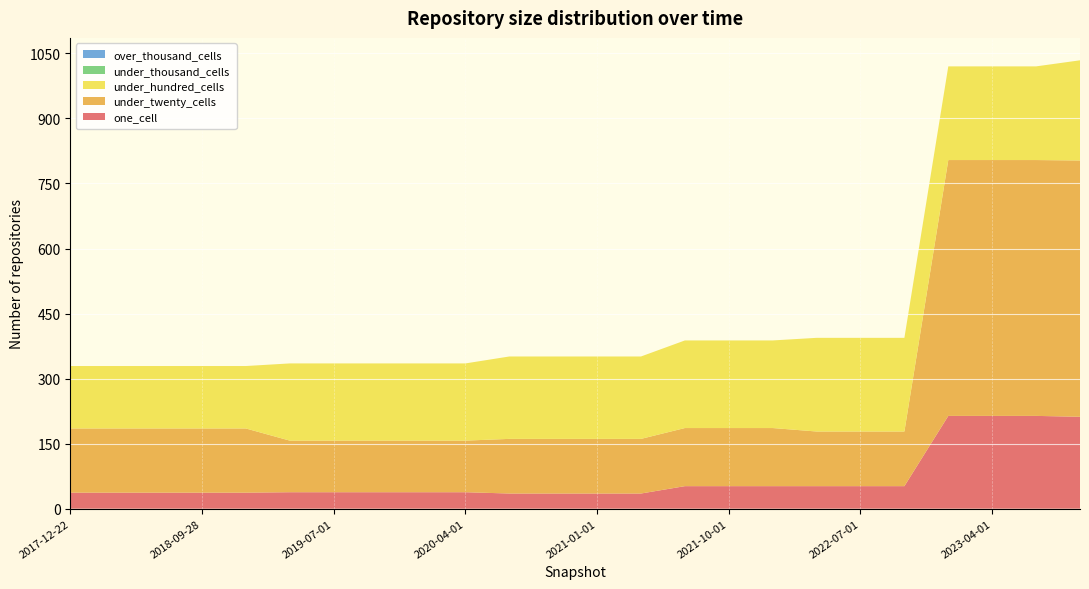

Reading left to right, what are all the values shown in this chart?

one_cell: 37	37	37	37	37	38	38	38	38	38	35	35	35	35	52	52	52	52	52	52	214	214	214	212
under_twenty_cells: 148	148	148	148	148	119	119	119	119	119	126	126	126	126	134	134	134	126	126	126	590	590	590	591
under_hundred_cells: 144	144	144	144	144	178	178	178	178	178	190	190	190	190	202	202	202	216	216	216	216	216	216	231
under_thousand_cells: 0	0	0	0	0	0	0	0	0	0	0	0	0	0	0	0	0	0	0	0	0	0	0	0
over_thousand_cells: 0	0	0	0	0	0	0	0	0	0	0	0	0	0	0	0	0	0	0	0	0	0	0	0